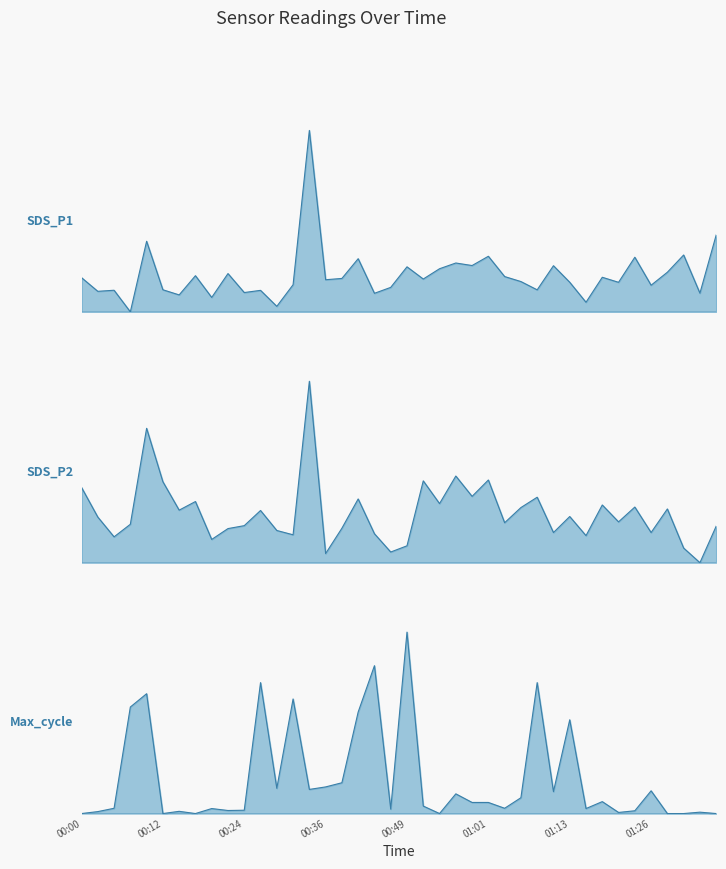

Is the value of Max_cycle at 01:21 greater than the value of SDS_P1 at 00:14?

No